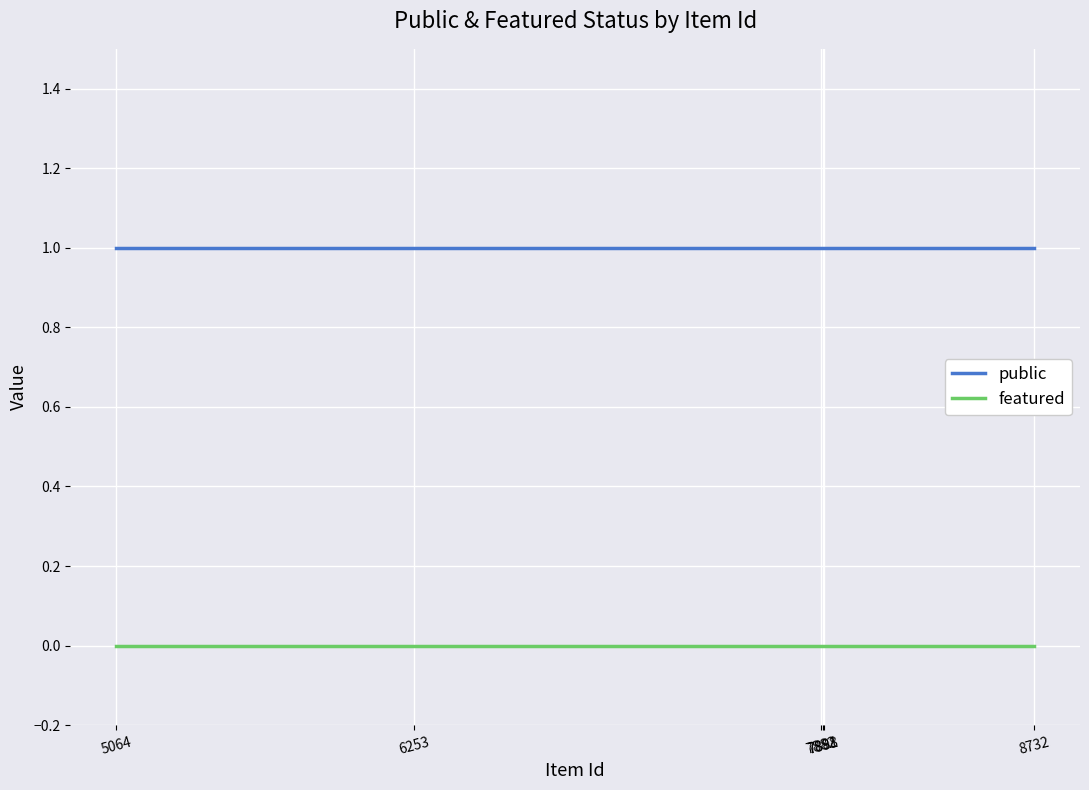

True or false: public and featured cross at least once.

False